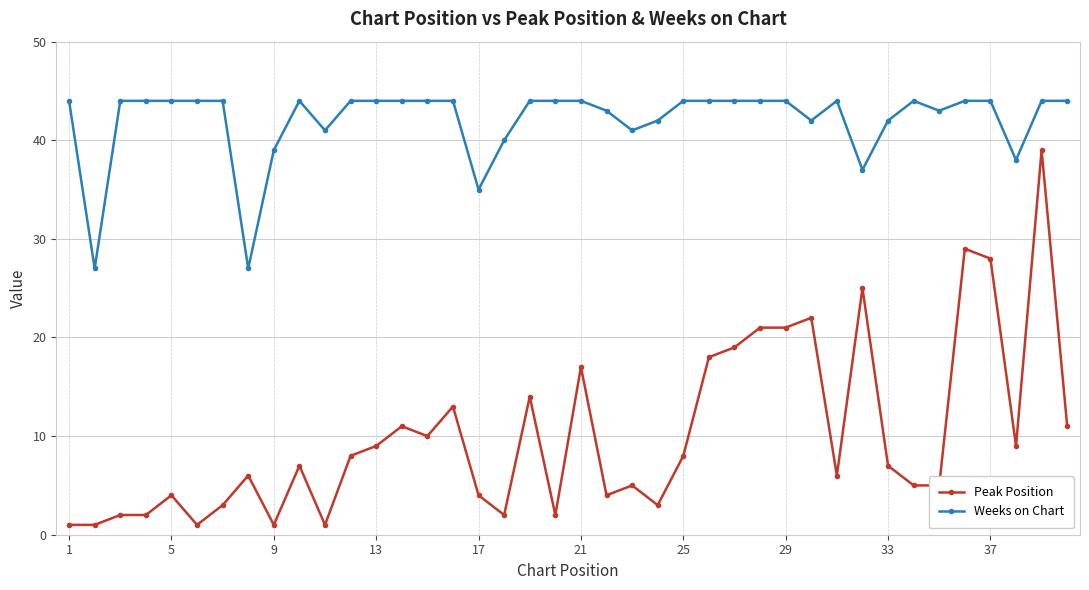

List the series in order of their peak value, highest first.

Weeks on Chart, Peak Position